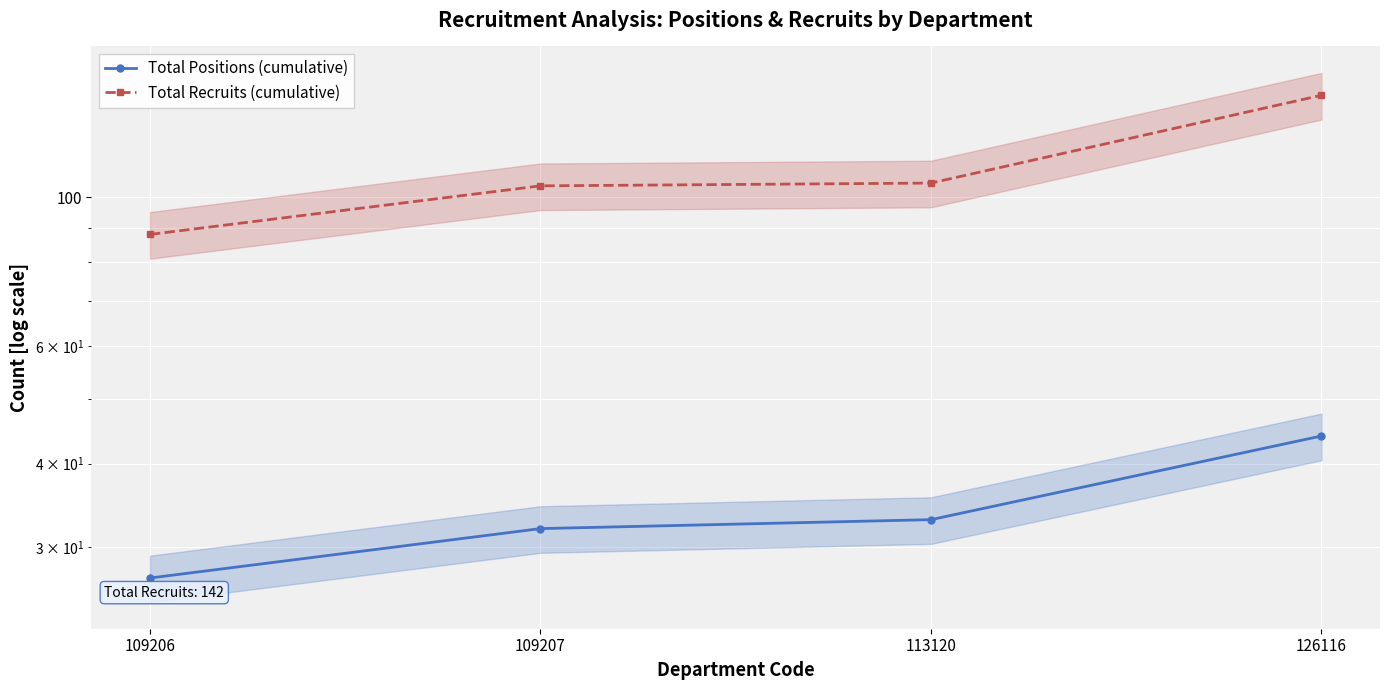

What is the sum of the Total Recruits (cumulative) values at 109207 and 109206?

192